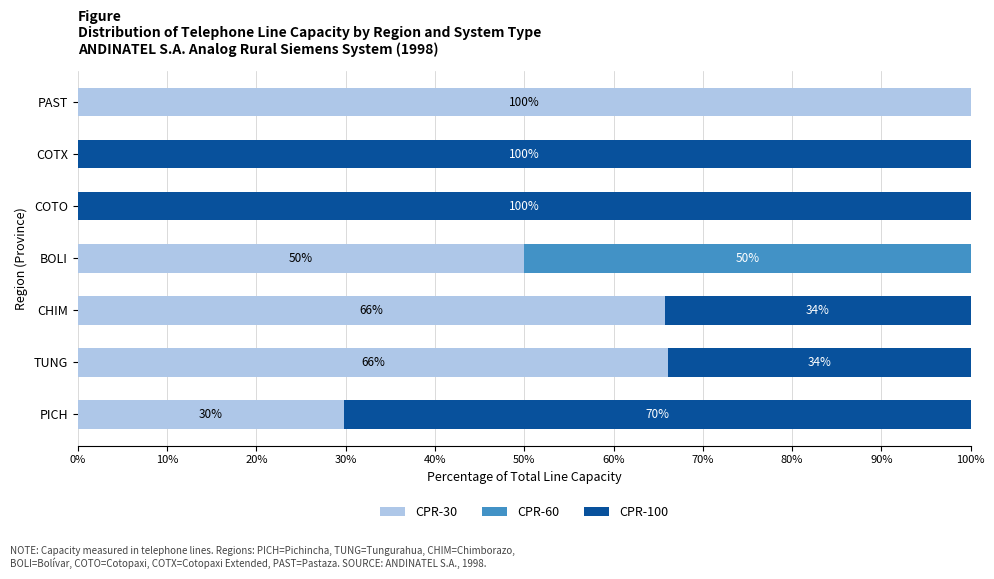

What is the total value across all series at PICH?

100.0